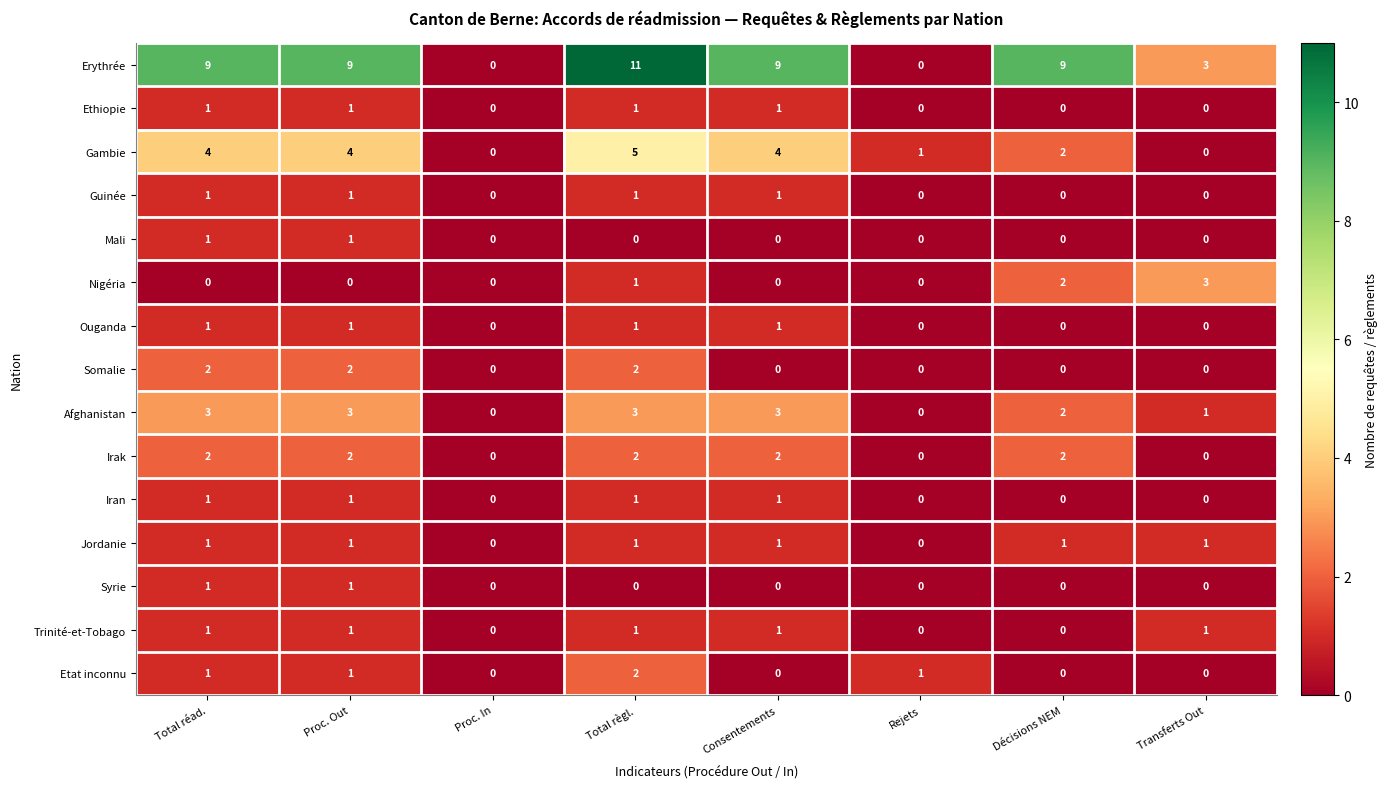

Which series has the largest total across all categories?

Erythrée